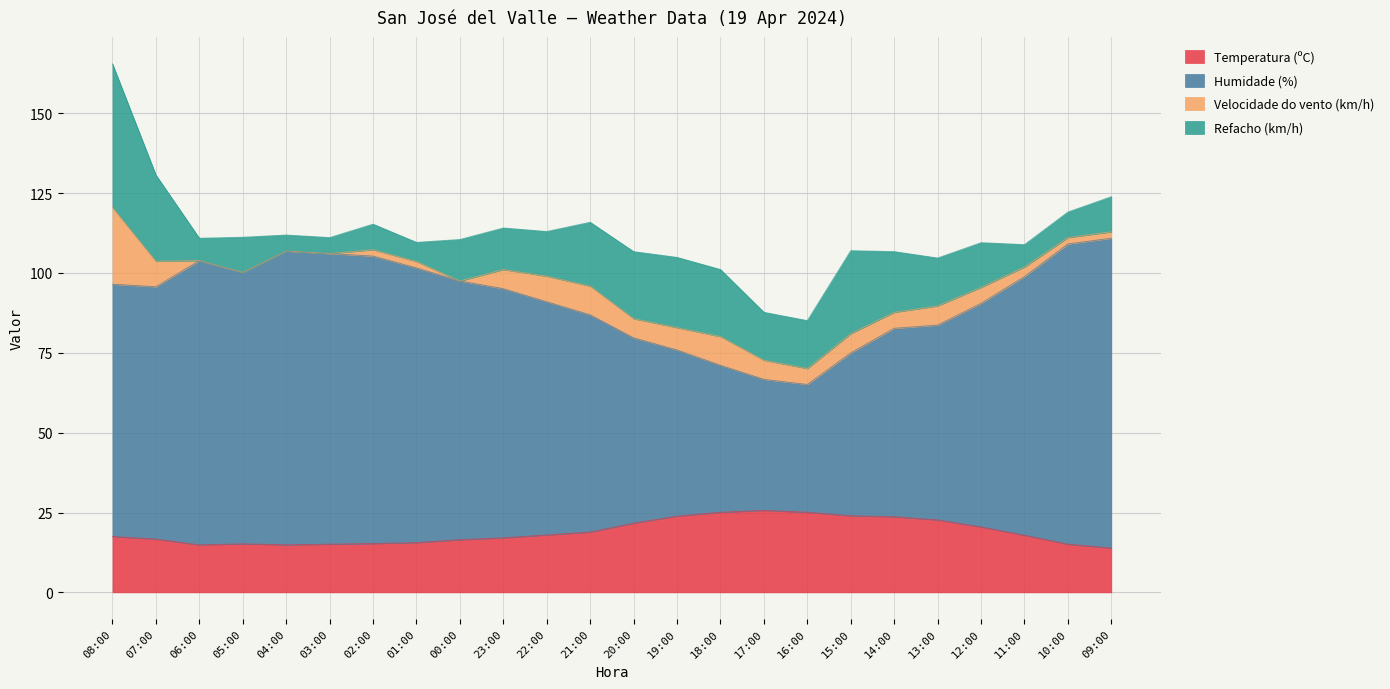

At which label does Temperatura (ºC) first exceed 17?

08:00